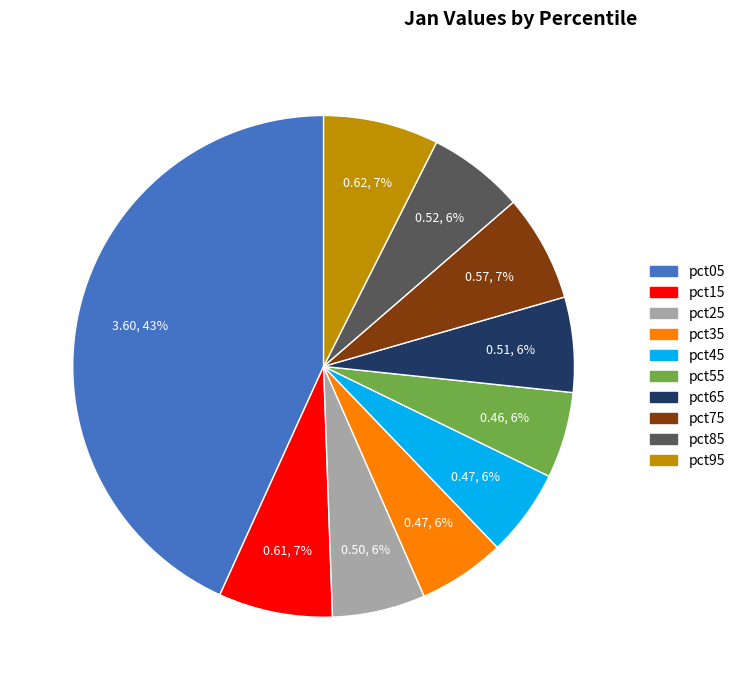

Is there a majority slice in this chart?

No